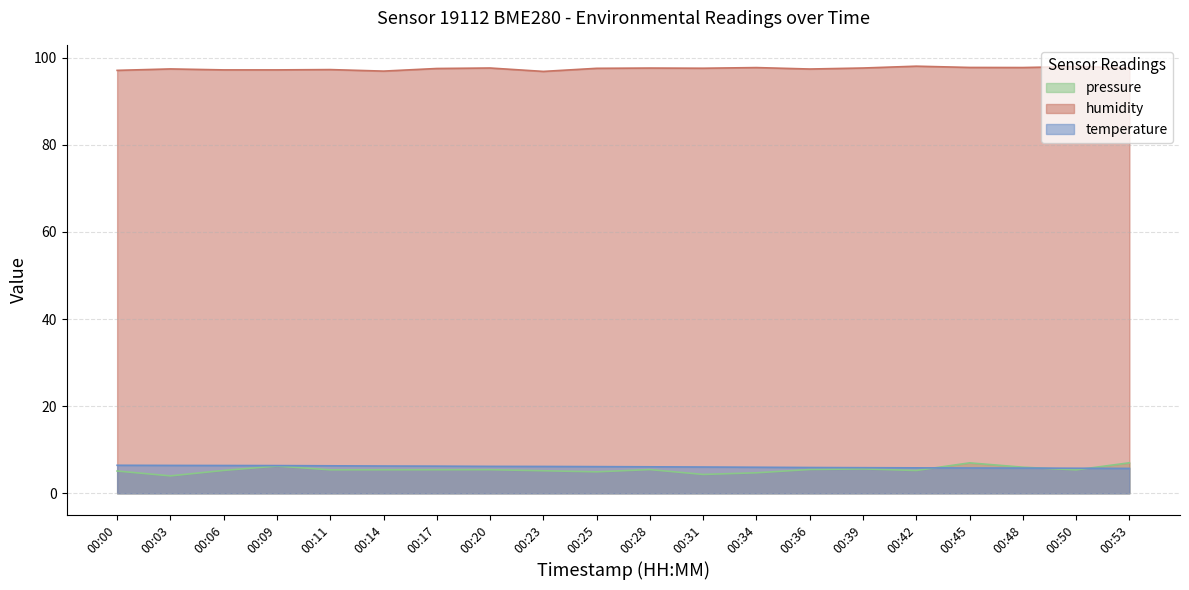

Read the humidity value at 00:06.

97.2